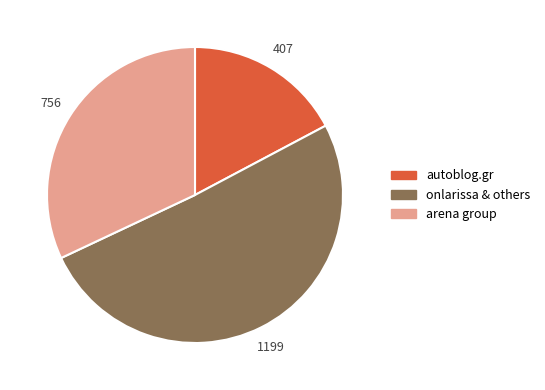

Approximately how many times larger is the value at onlarissa & others compared to arena group?

1.6